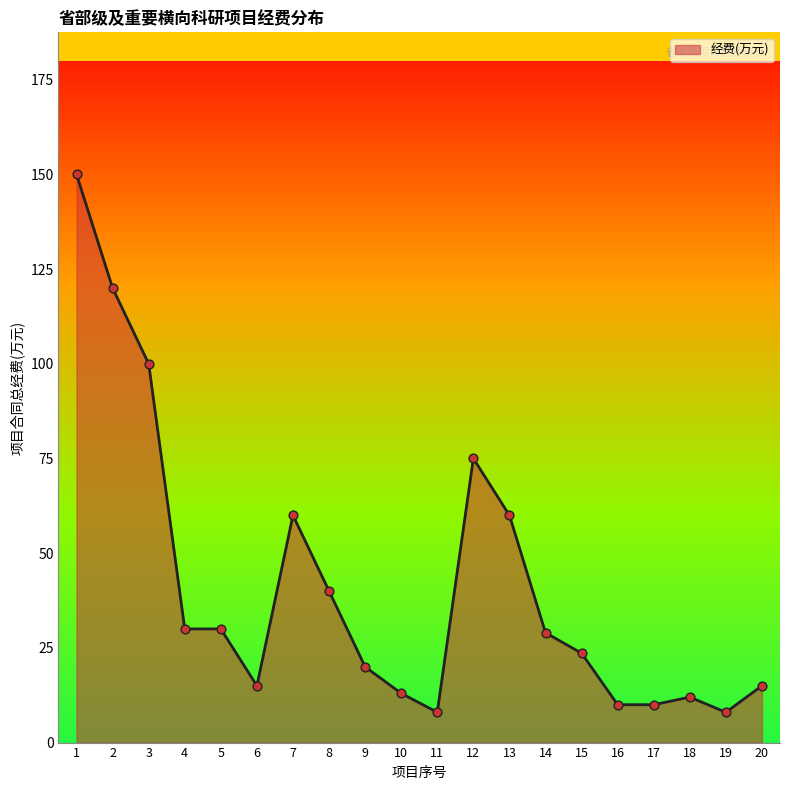

What is the change in value from 2 to 19?

-112.0